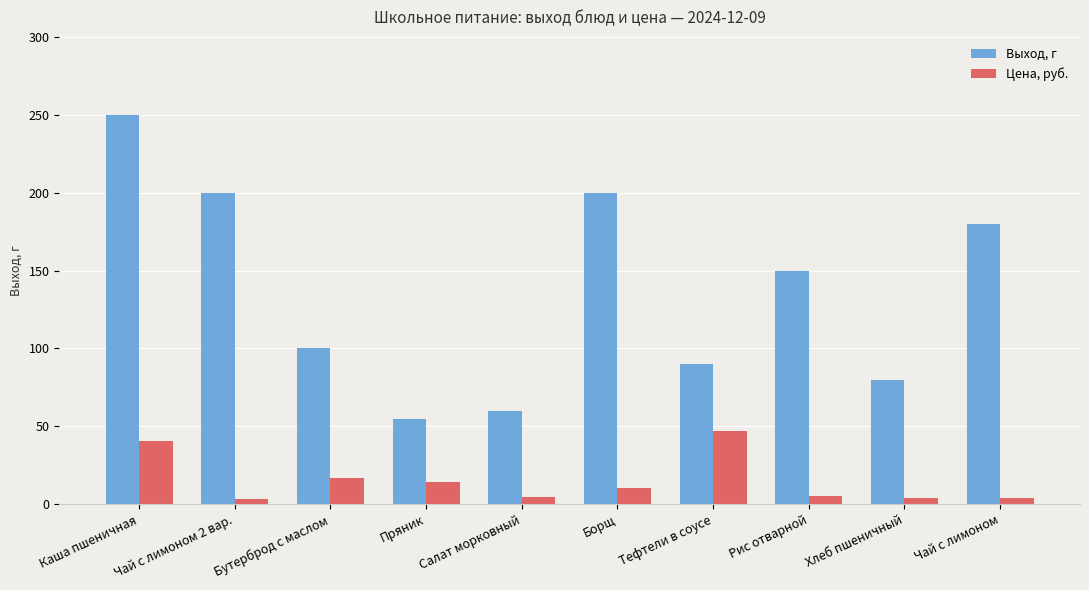

At which category is the sum across all series the highest?

Каша пшеничная